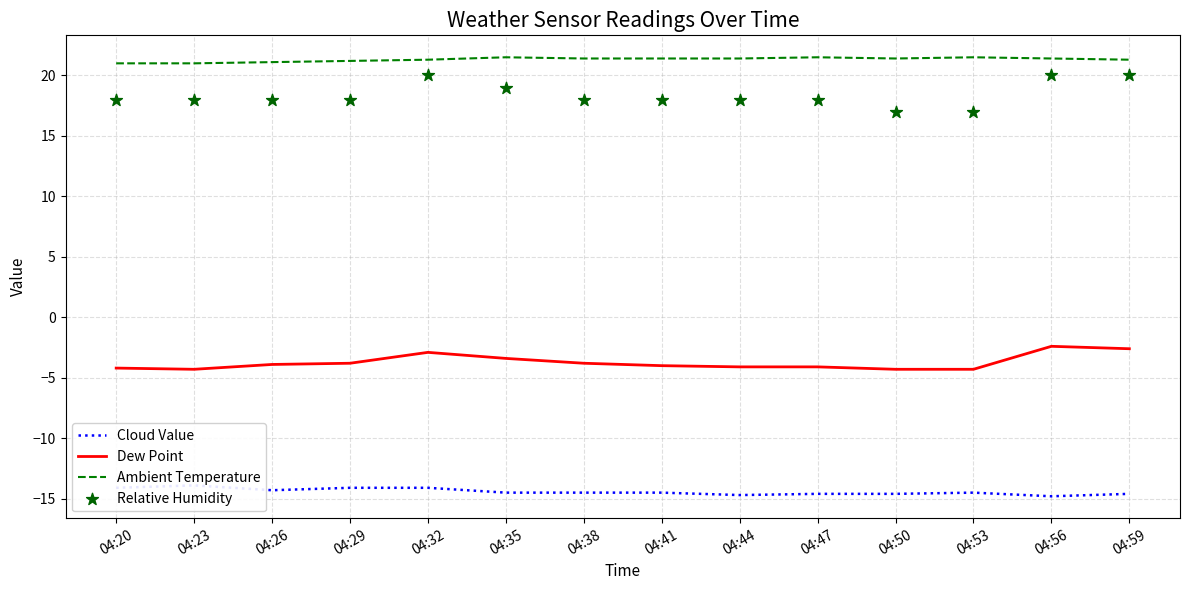

At which category is the sum across all series the highest?

04:32